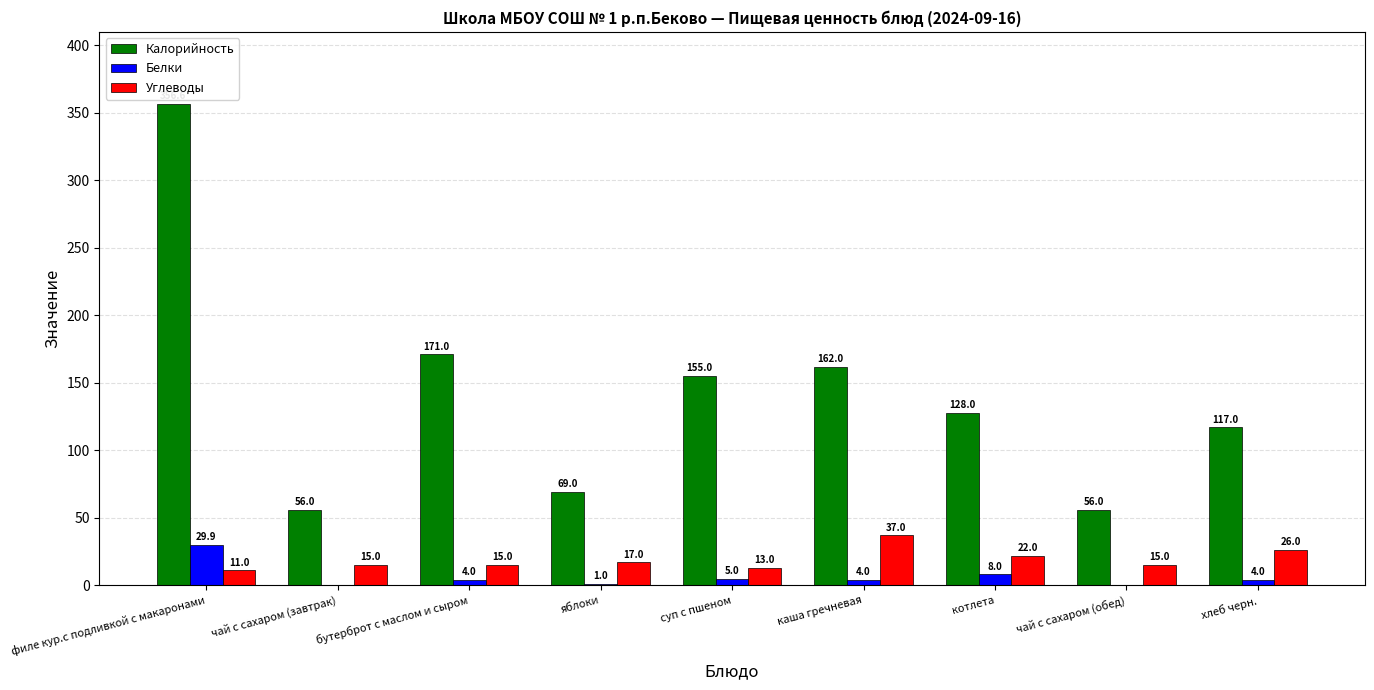

At which label does Белки reach its peak?

филе кур.с подливкой с макаронами